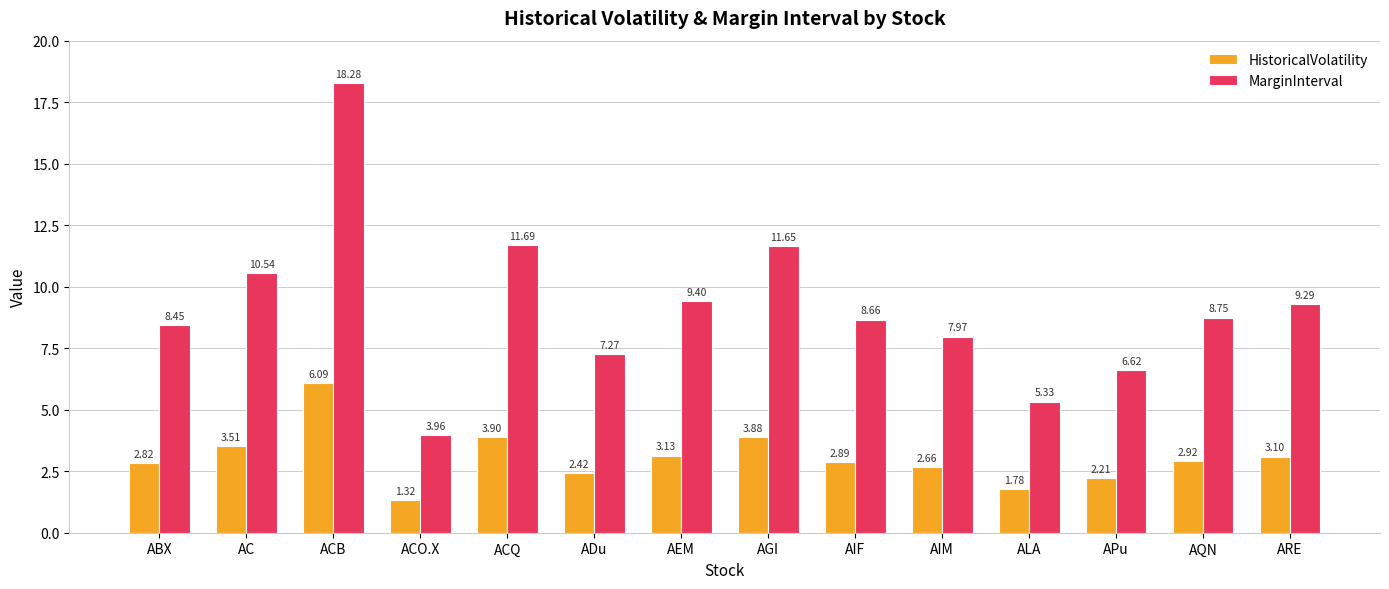

What is the maximum value shown in the chart?

18.3